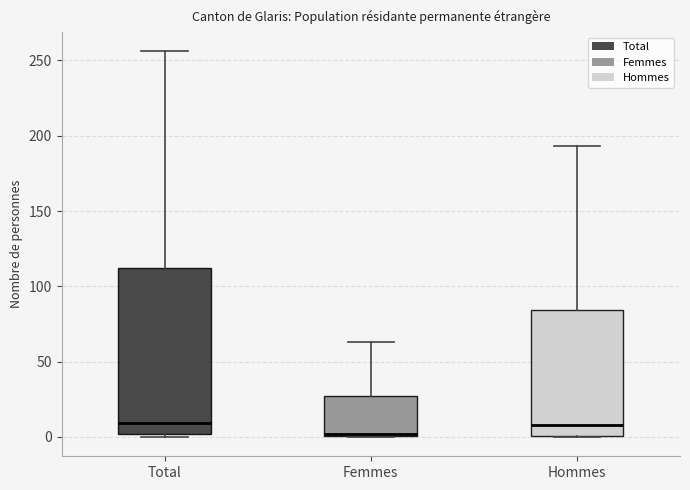

Where does the median line of the box for Total sit on the y-axis? The values are not printed on the chart, so give them approximately, as read against the axis.

10